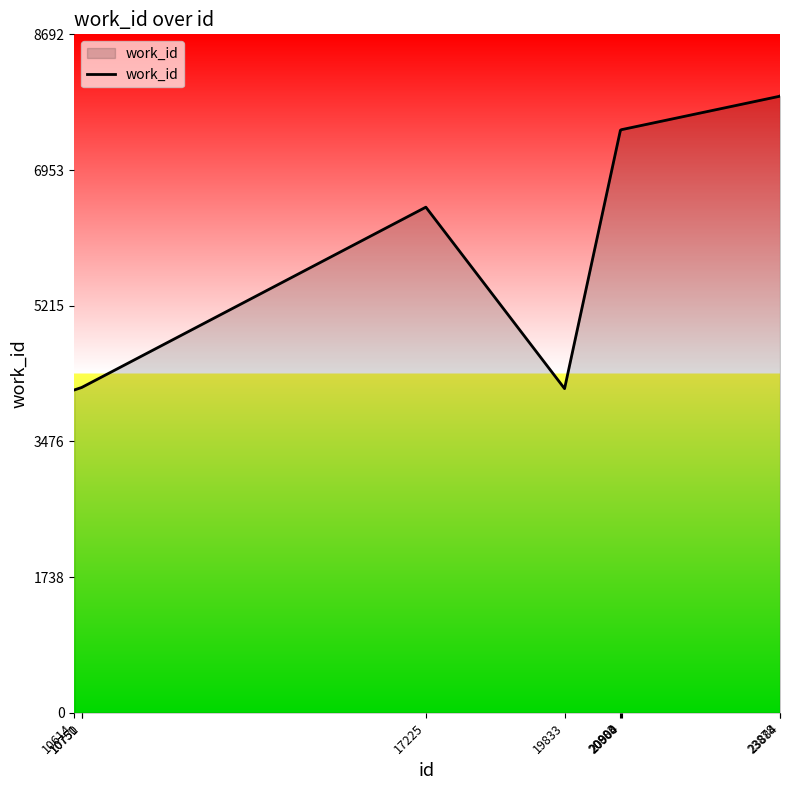

What is the difference between the maximum and minimum values?

3766